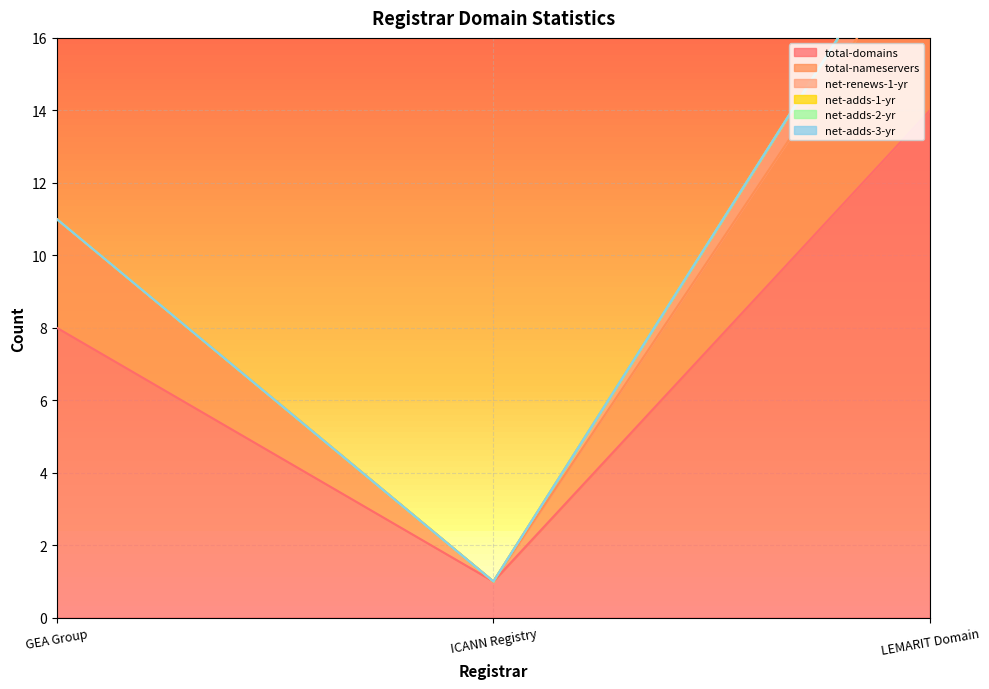

Is the value of net-adds-3-yr at GEA Group greater than the value of net-adds-1-yr at GEA Group?

No